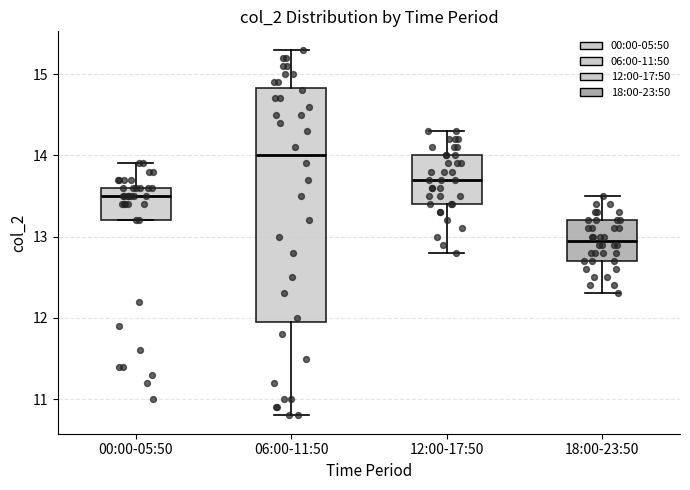

Which box is the tallest, from its lower edge to its upper edge?

06:00-11:50